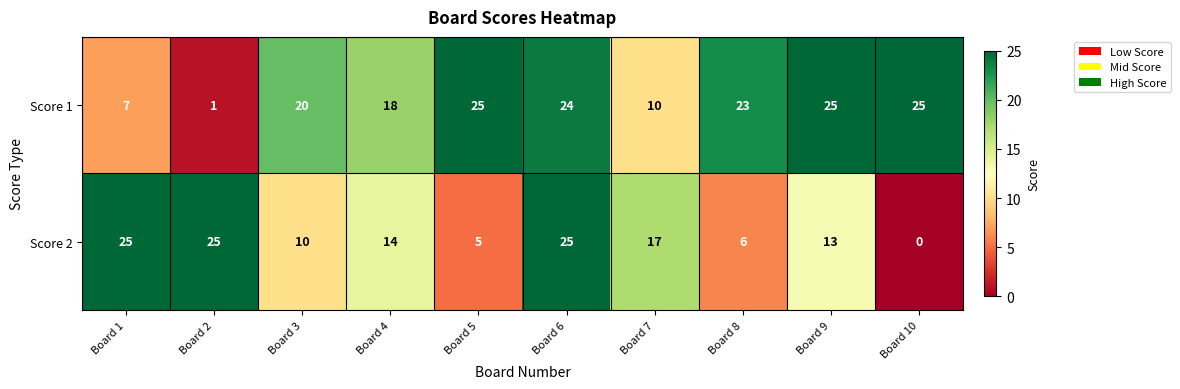

At which category is the sum across all series the highest?

Board 6